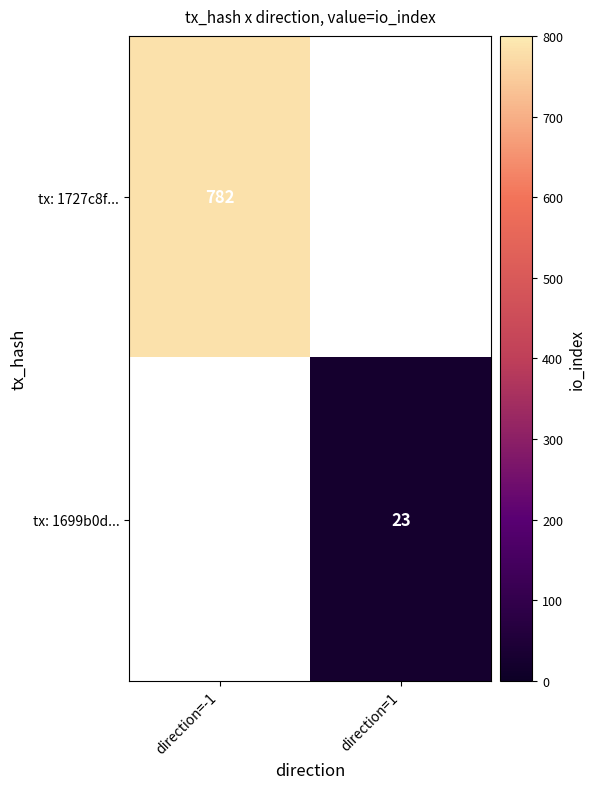

The value of tx: 1727c8f... at direction=-1 is 1224. True or false?

False